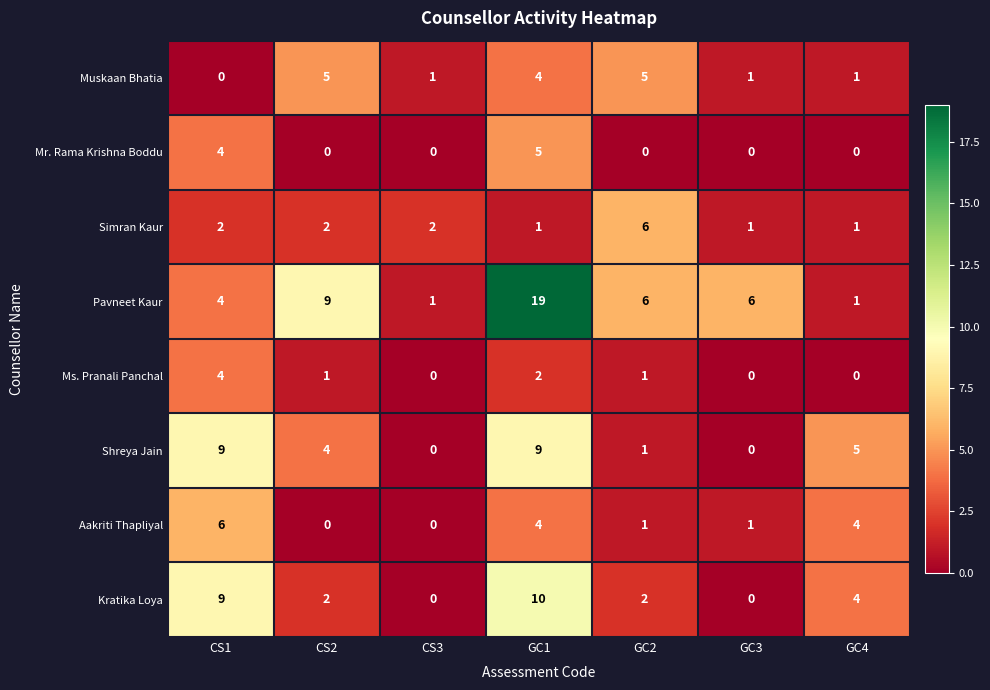

Which label corresponds to the largest value in the chart?

GC1